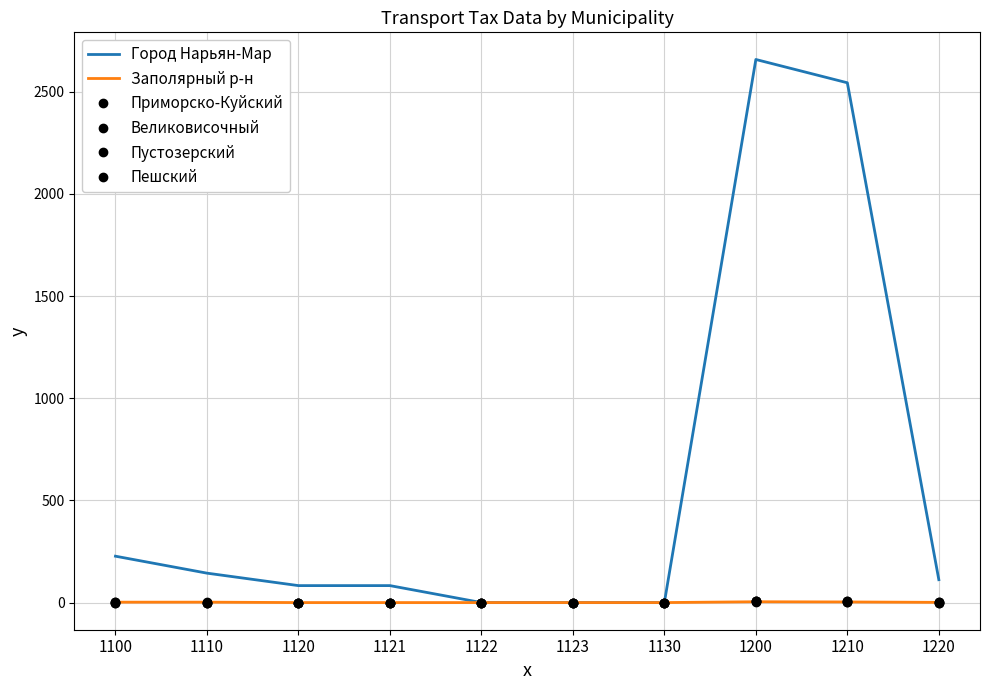

Between 1210 and 1130, which is larger?

1210